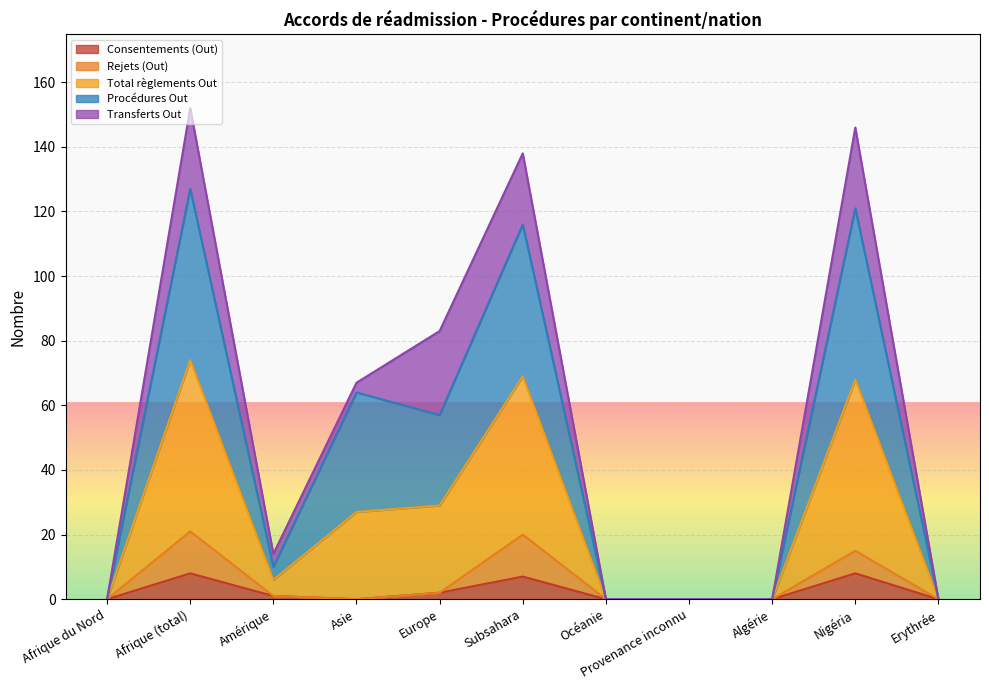

What is the label of the 6th point from the left?

Subsahara